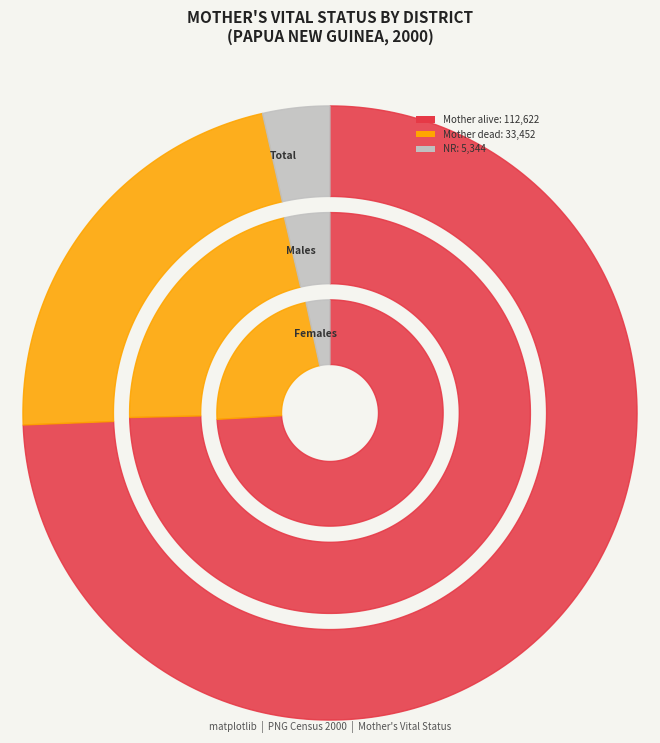

Reading left to right, list all the values displayed in this chart.

Mother alive: 112622	58015	54607
Mother dead: 33452	16876	16576
NR: 5344	2836	2508